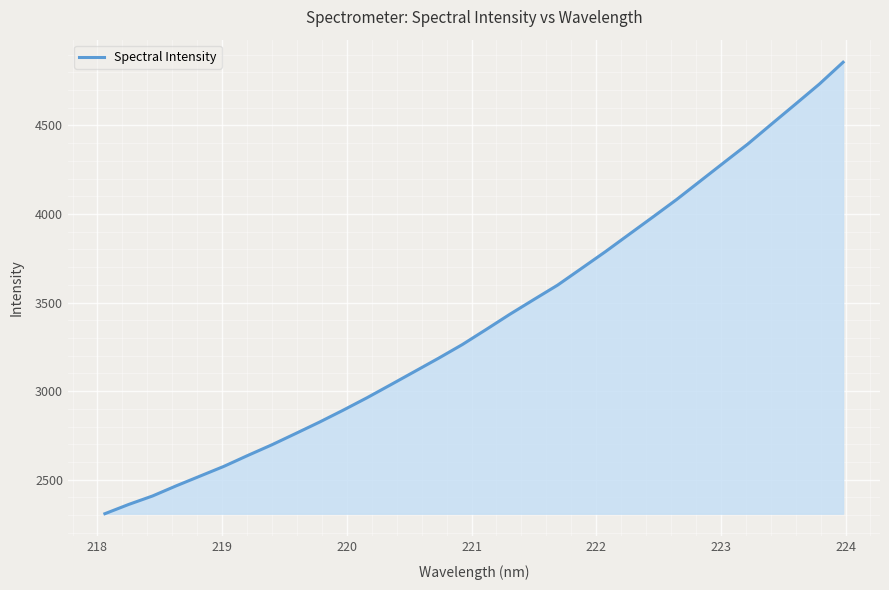

What is the sum of all values?

108935.3